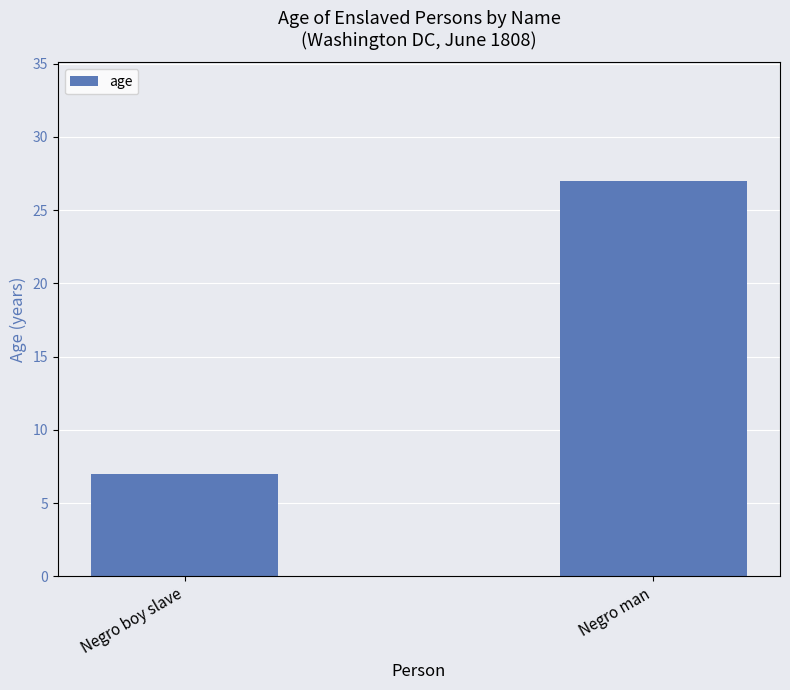

Does the chart contain any negative values?

No